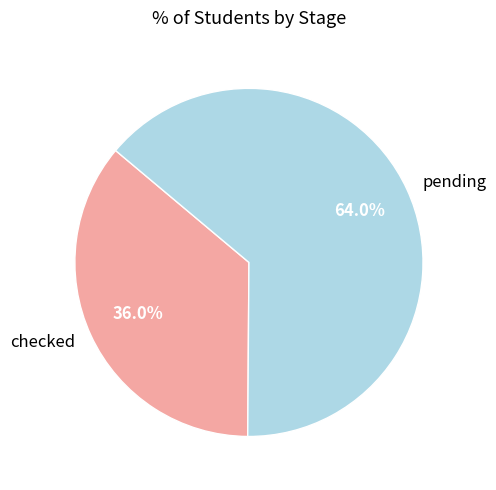

Rank the categories by value from lowest to highest.

checked, pending